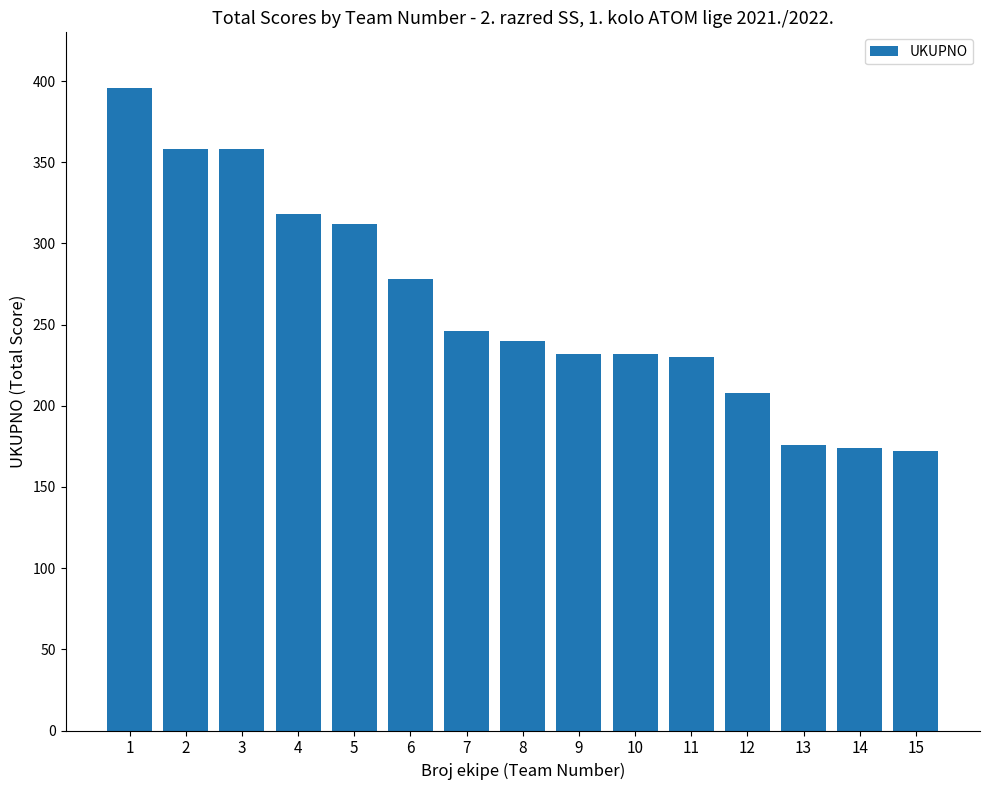

What is the sum of the values at 4 and 10?

550